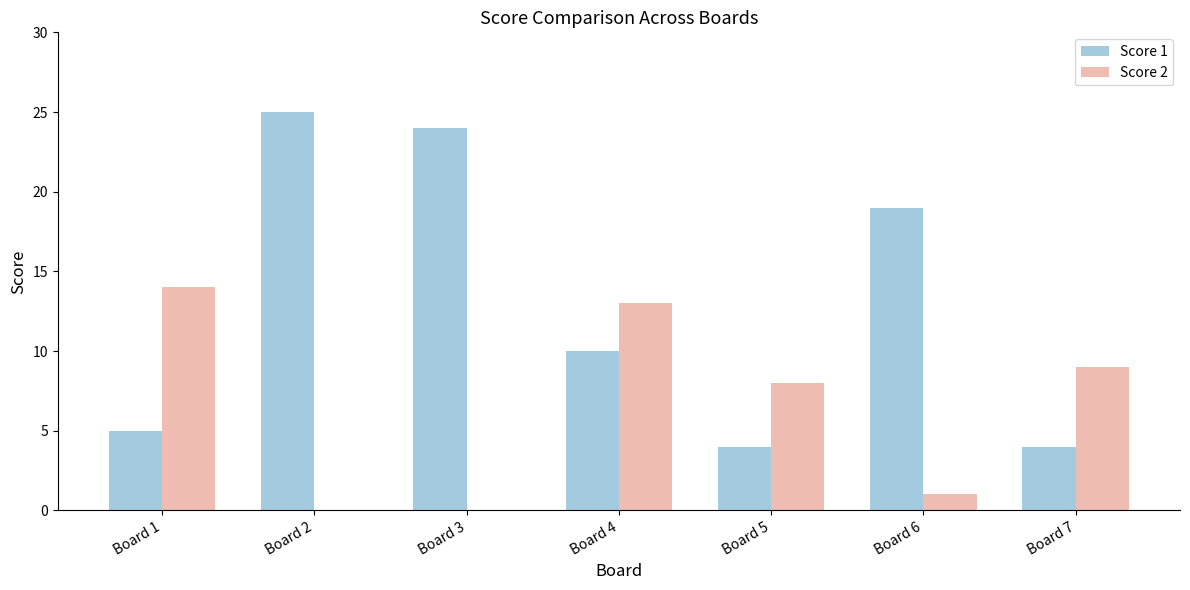

What is the total value across all series at Board 6?

20